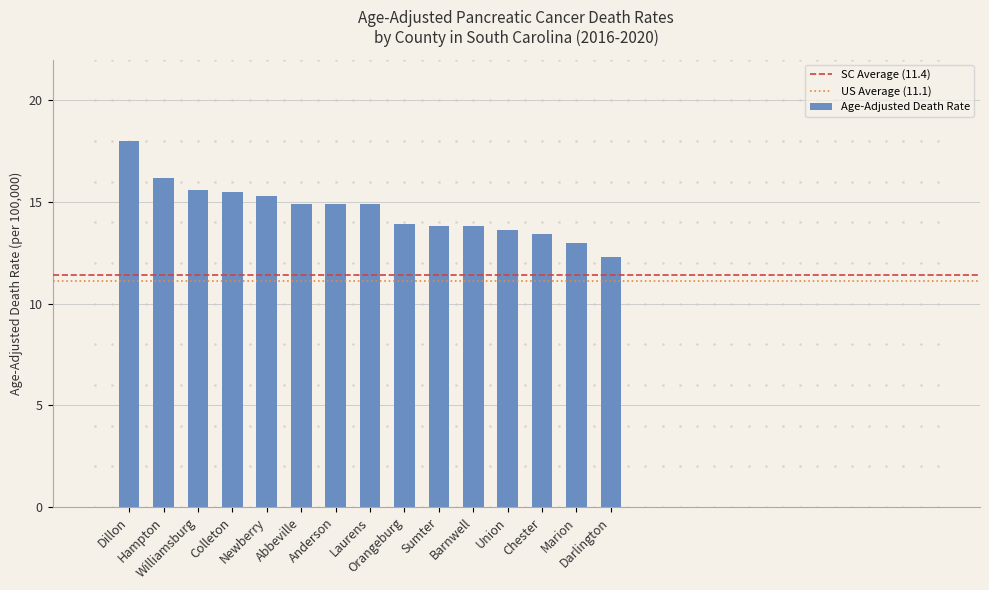

Reading right to left, list all the values displayed in this chart.

Darlington=12.3	Marion=13.0	Chester=13.4	Union=13.6	Barnwell=13.8	Sumter=13.8	Orangeburg=13.9	Laurens=14.9	Anderson=14.9	Abbeville=14.9	Newberry=15.3	Colleton=15.5	Williamsburg=15.6	Hampton=16.2	Dillon=18.0